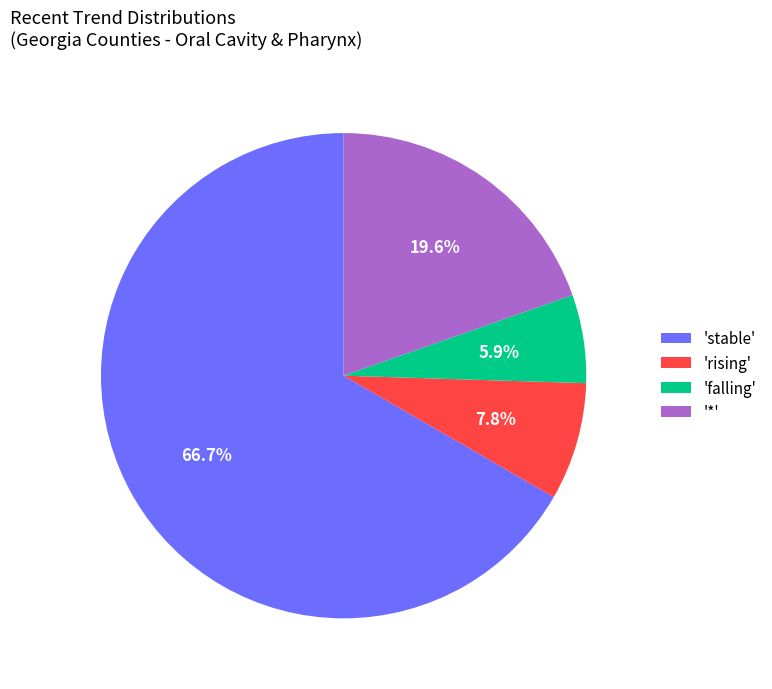

How many segments does this pie chart have?

4